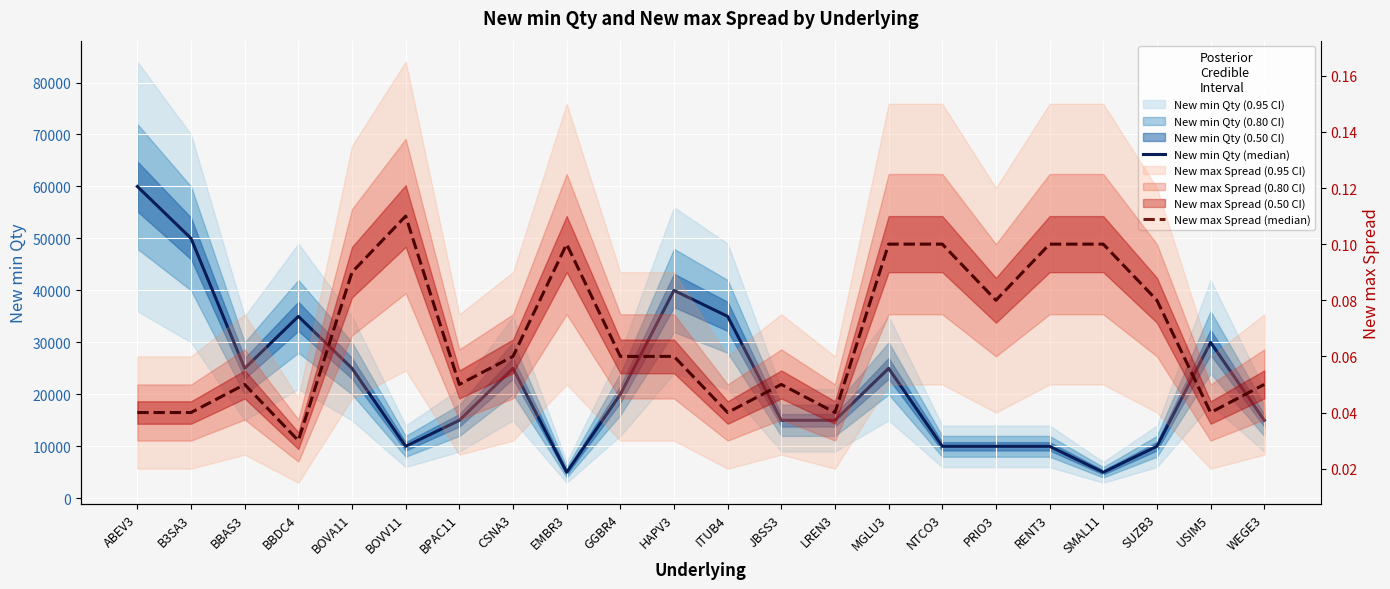

At how many categories does at least one series exceed 31335?

5